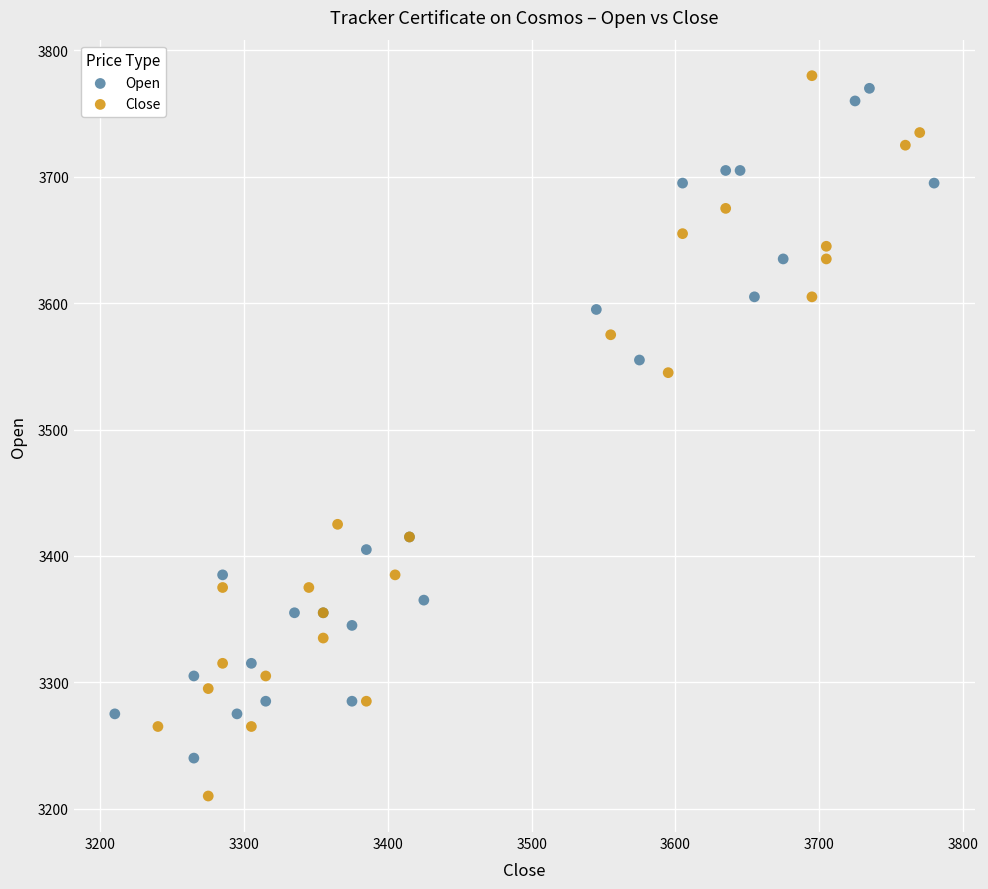

Which series reaches the minimum Y coordinate?

Close